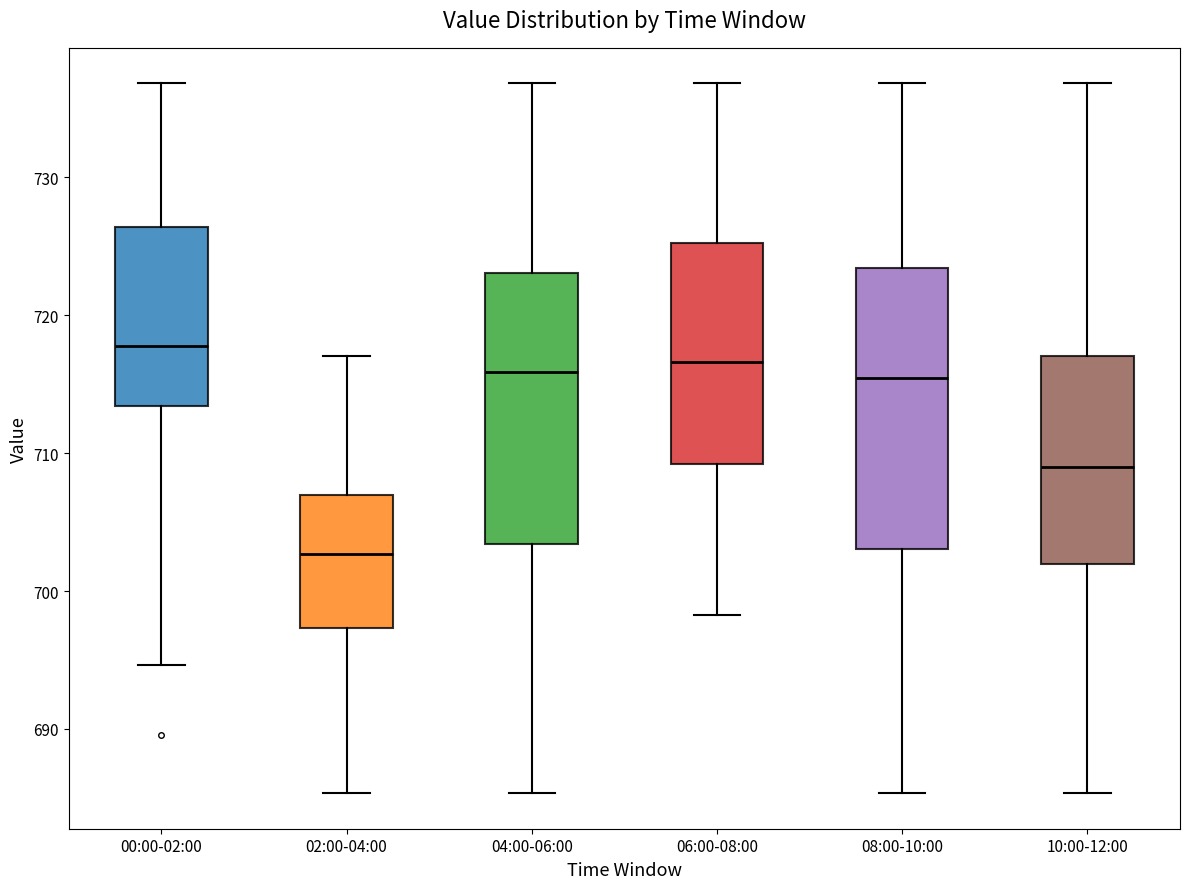

Which box's median line is the highest?

00:00-02:00